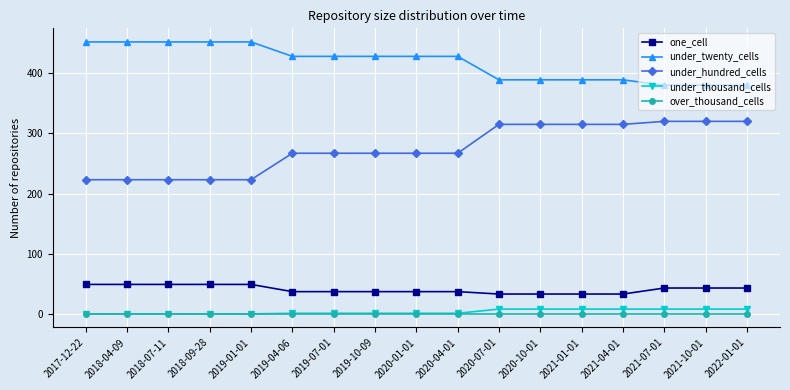

What is the total value across all series at 2020-10-01?

745